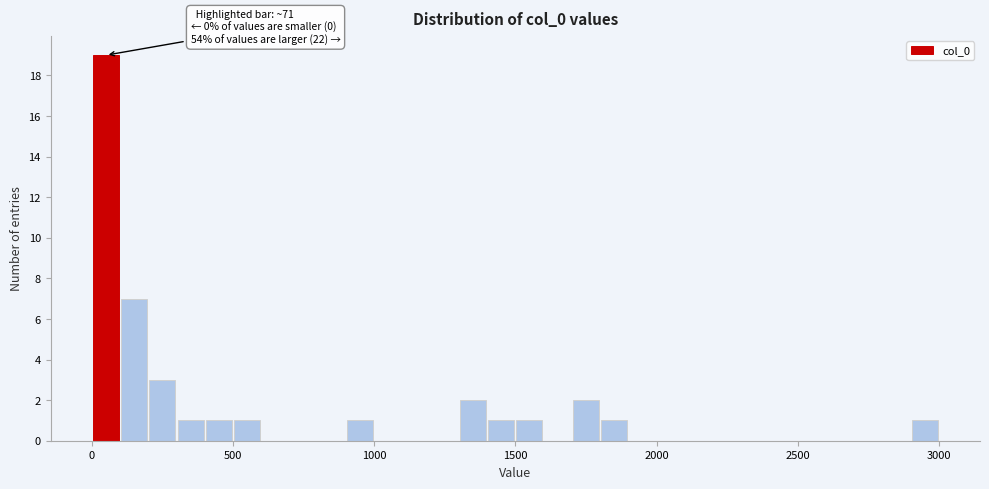

Read against the x-axis, roughly where is the centre of the tallest bar?

50